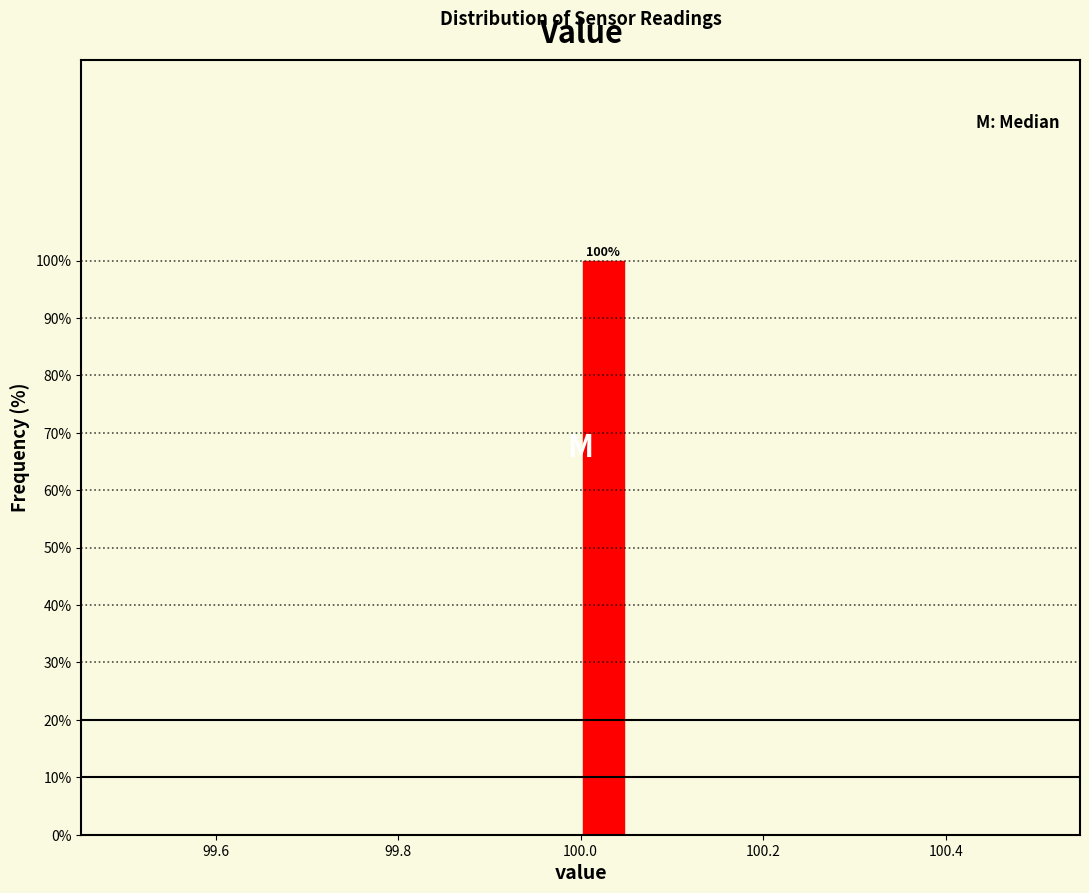

Around what value on the x-axis is the tallest bar? Give the approximate position of its centre, as read against the axis.

100.02